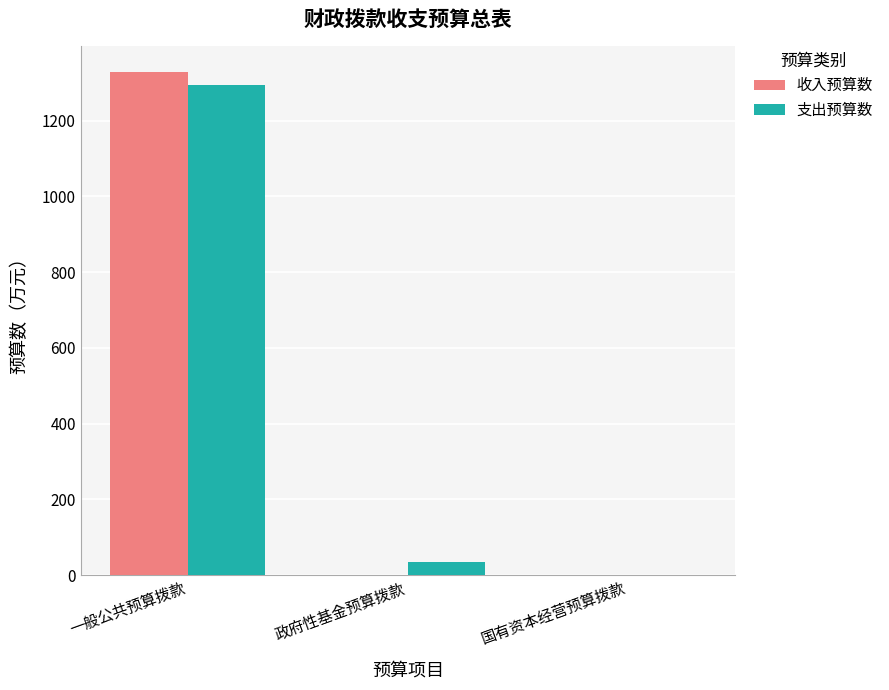

Which series changed the most between 一般公共预算拨款 and 政府性基金预算拨款?

收入预算数